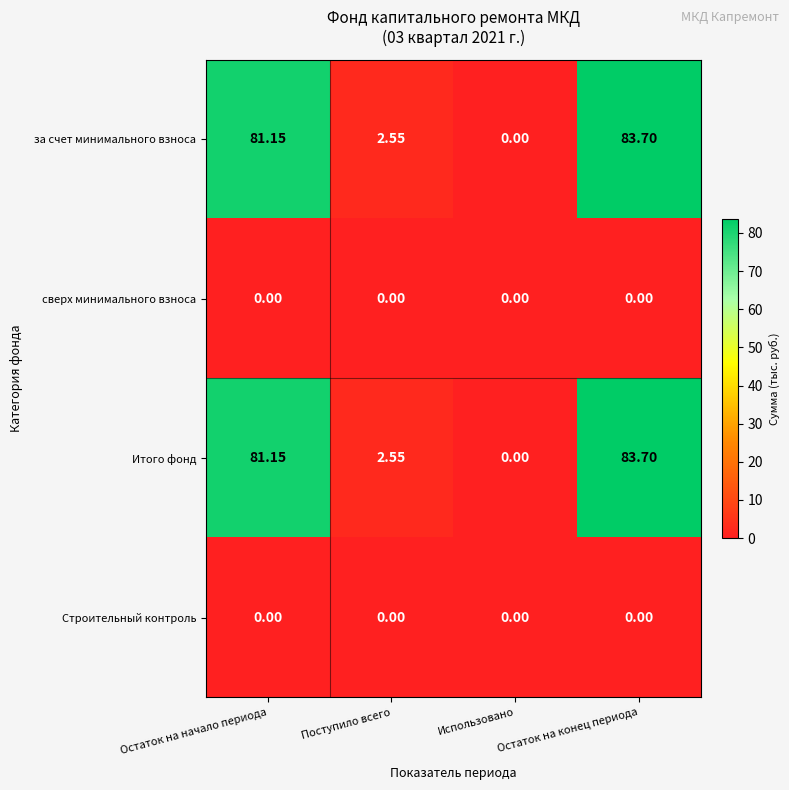

At which label is за счет минимального взноса closest to 41?

Поступило всего